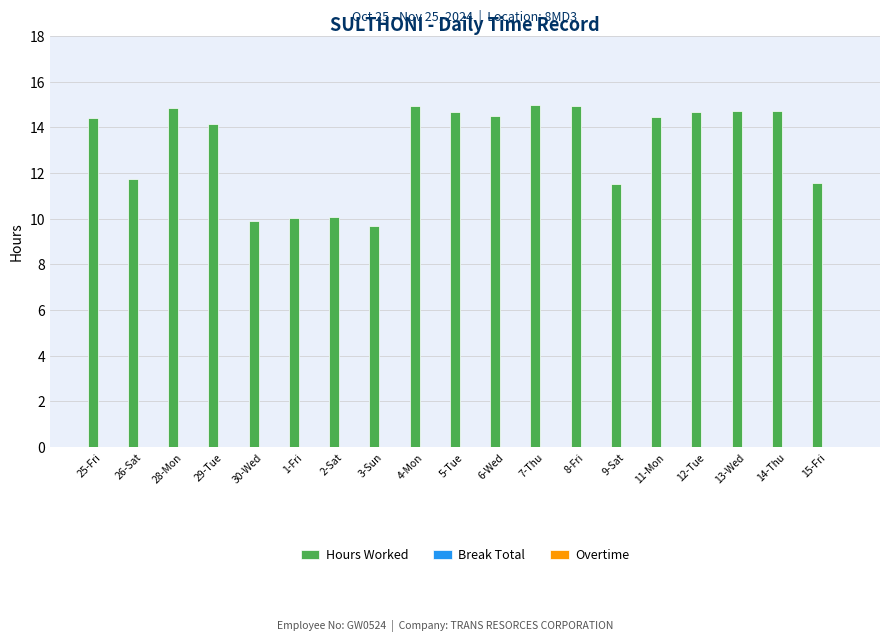

What is the greatest value displayed?

15.0